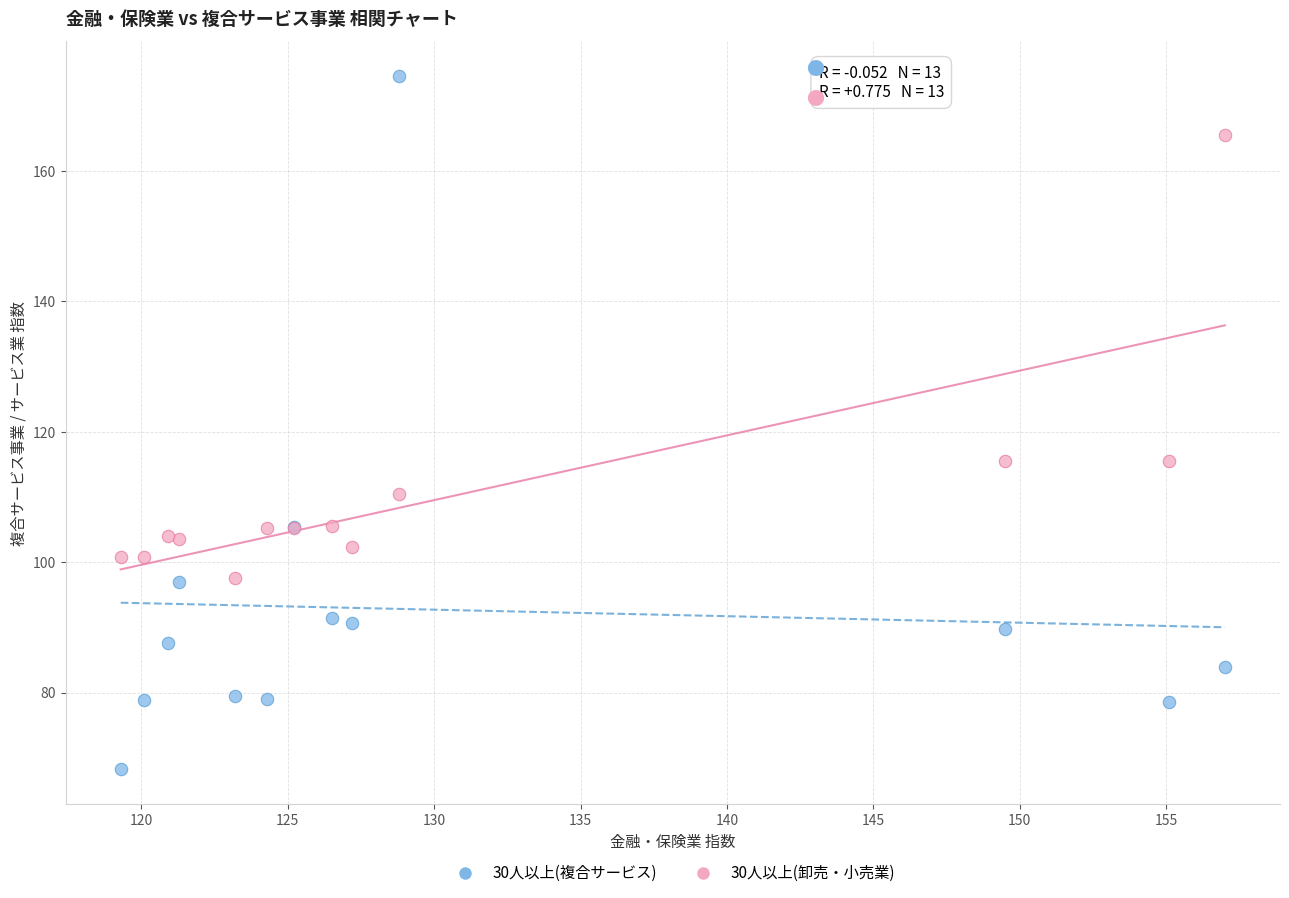

Which series contains the highest Y value?

30人以上(複合サービス)